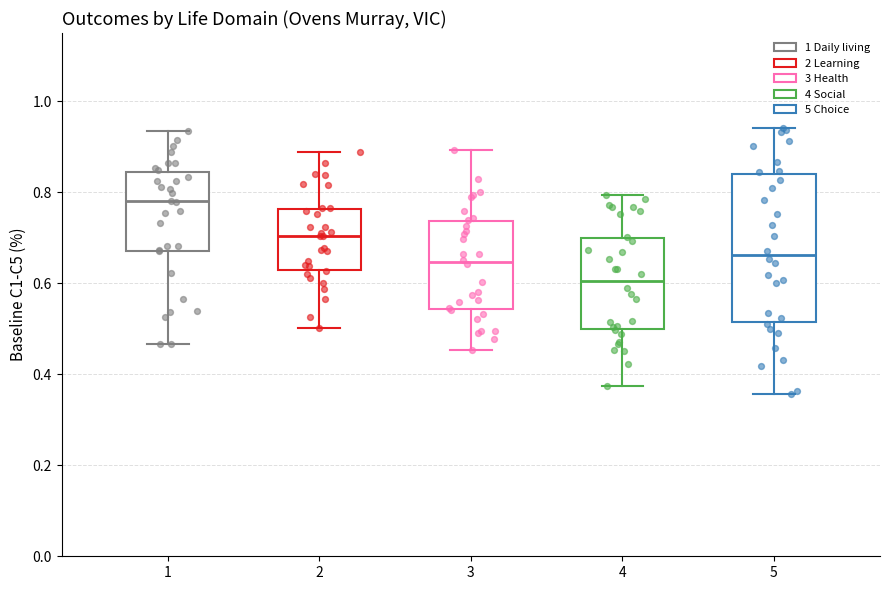

Which box has the highest median line?

1